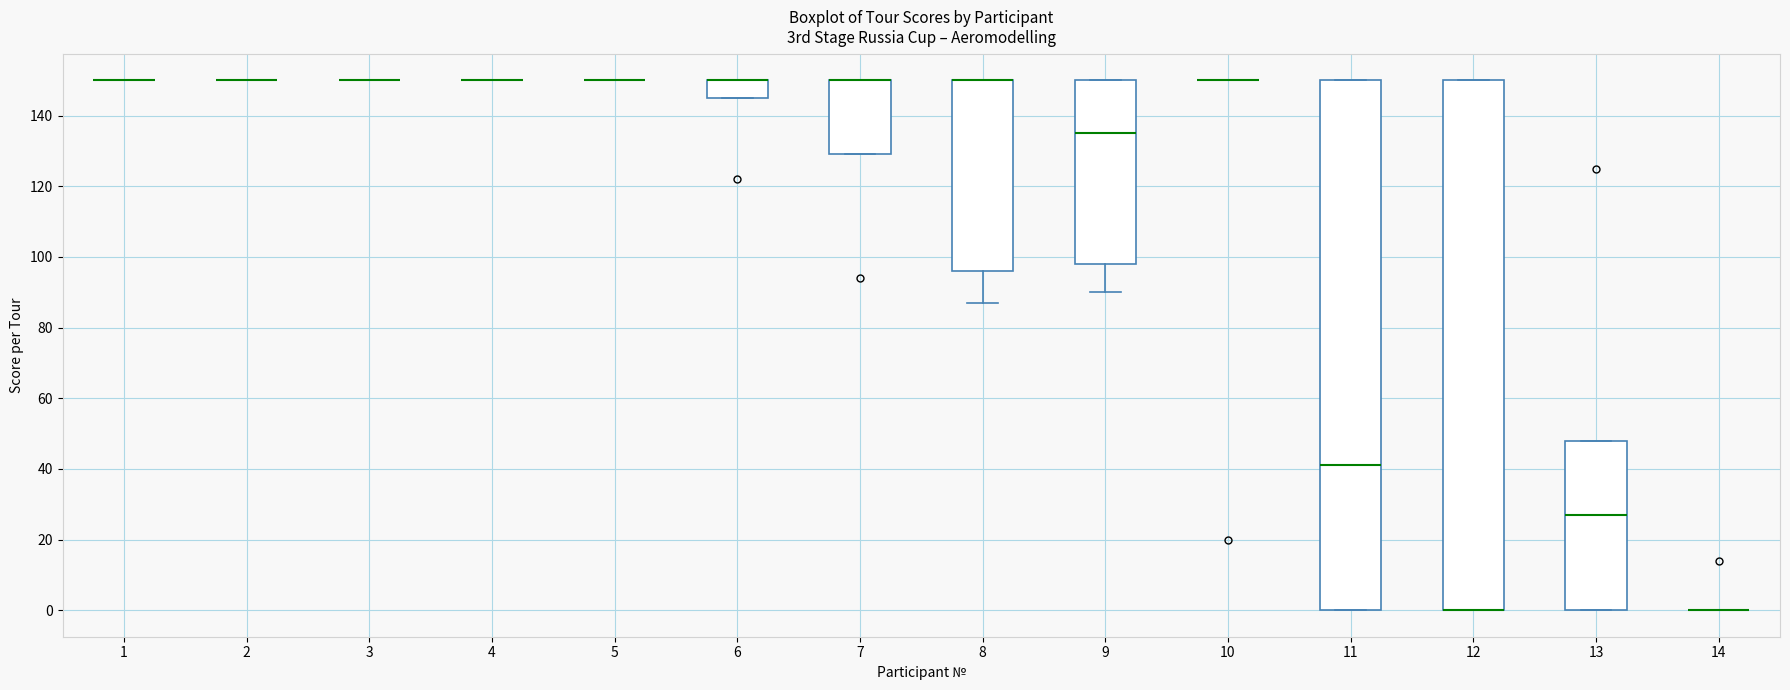

Reading left to right, transcribe this box plot: for each box, give where its median line is, the range the box spans, and where its two whiskers end, as read against the y-axis. The values are not printed on the chart, so give them approximately, as read against the axis.

1: box collapsed to a line at 150, whiskers 150 to 150
2: box collapsed to a line at 150, whiskers 150 to 150
3: box collapsed to a line at 150, whiskers 150 to 150
4: box collapsed to a line at 150, whiskers 150 to 150
5: box collapsed to a line at 150, whiskers 150 to 150
6: median 150 (drawn on the box's upper edge), box 146 to 150, whiskers 146 to 150
7: median 150 (drawn on the box's upper edge), box 130 to 150, whiskers 130 to 150
8: median 150 (drawn on the box's upper edge), box 96 to 150, whiskers 88 to 150
9: median 136, box 98 to 150, whiskers 90 to 150
10: box collapsed to a line at 150, whiskers 150 to 150
11: median 42, box 0 to 150, whiskers 0 to 150
12: median 0 (drawn on the box's lower edge), box 0 to 150, whiskers 0 to 150
13: median 28, box 0 to 48, whiskers 0 to 48
14: box collapsed to a line at 0, whiskers 0 to 0